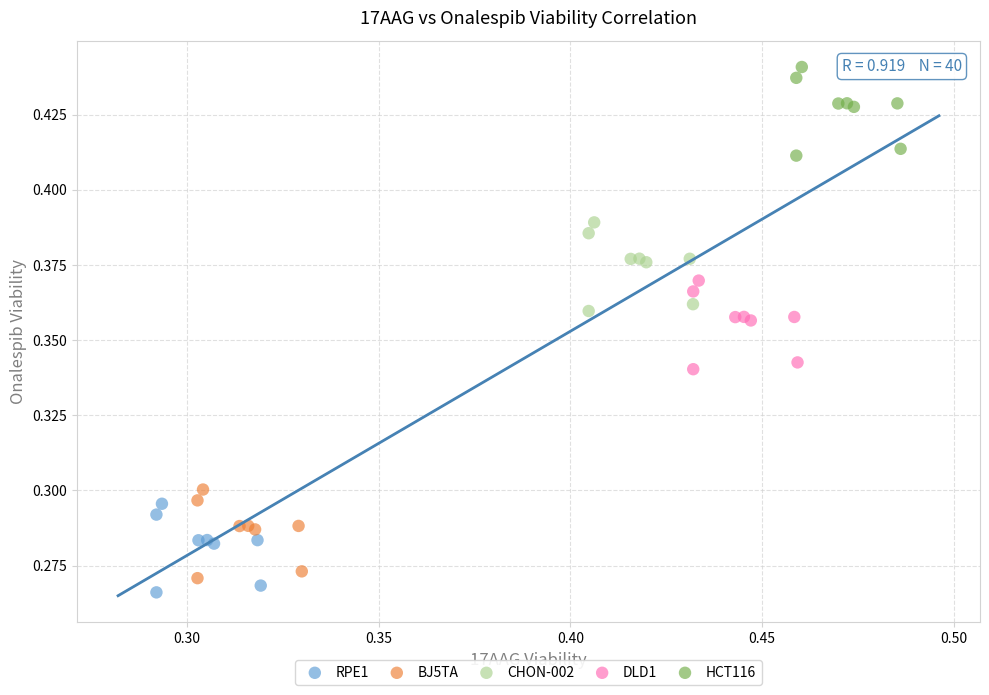

Which series reaches the maximum Y coordinate?

HCT116